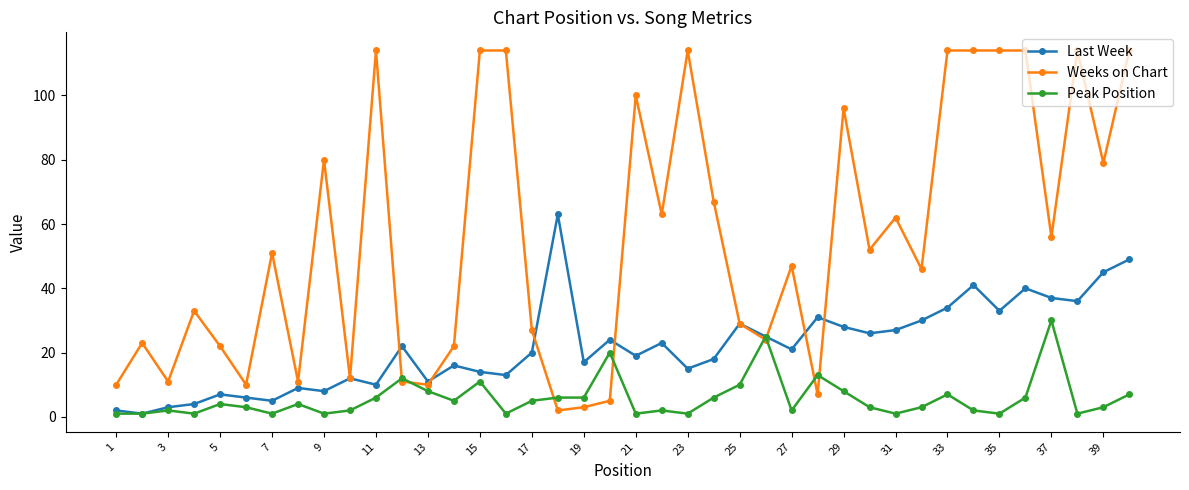

What is the minimum value for Weeks on Chart?

2